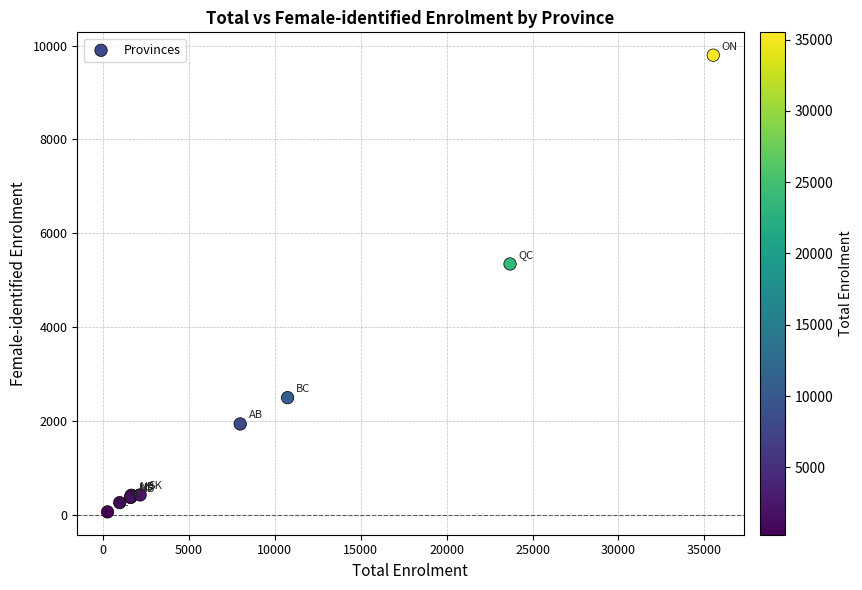

What Y value in the scatter plot is closest to 4926?

5343.0